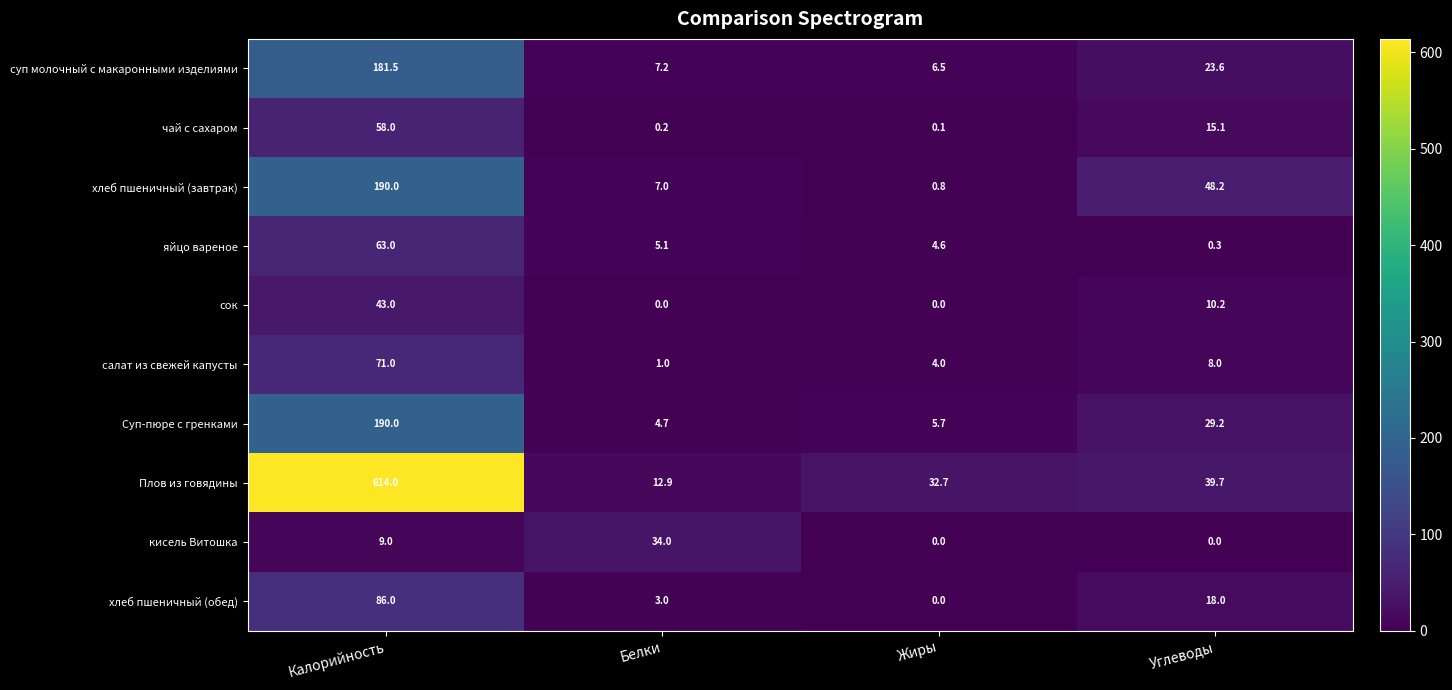

Which category has the lowest value in the хлеб пшеничный (обед) series?

Жиры